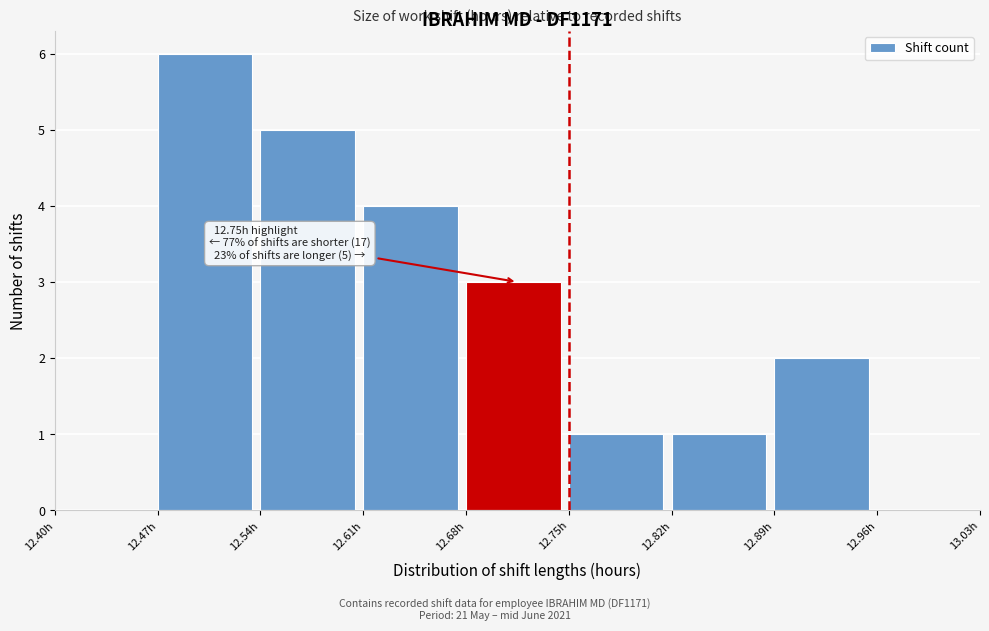

Over which range of the x-axis is the bar tallest?

12.47 to 12.54